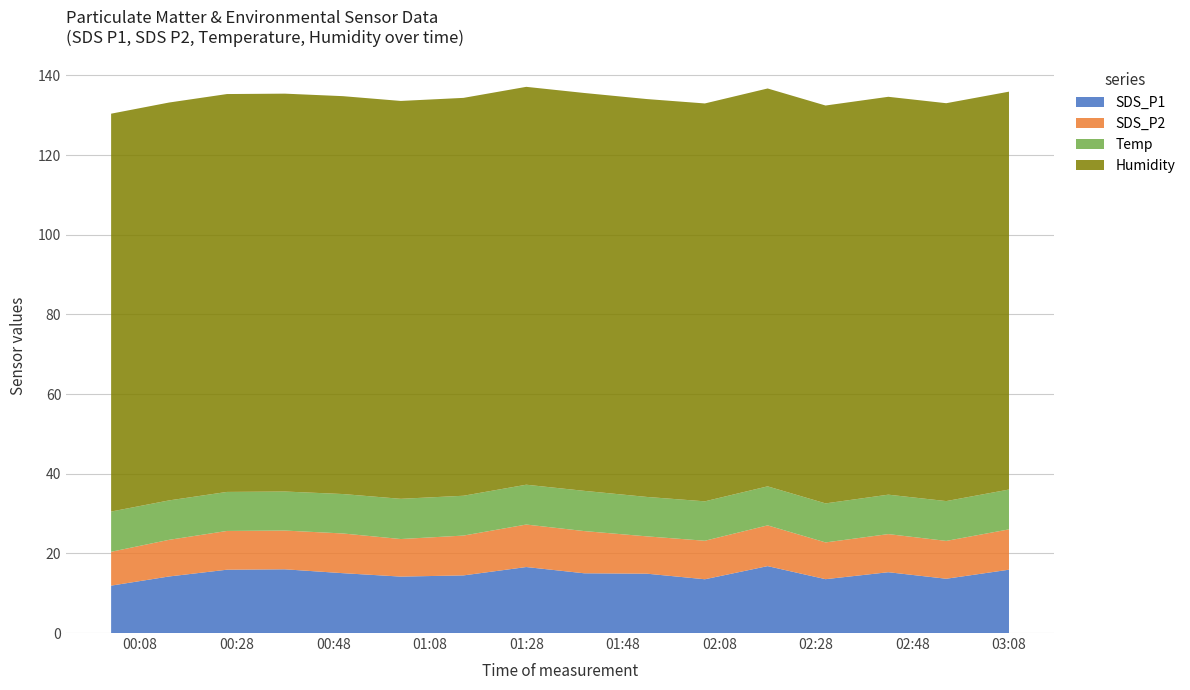

Reading right to left, extract all data points from this chart.

SDS_P1: 15.9	13.6	15.3	13.5	16.8	13.5	14.9	15.0	16.6	14.5	14.2	15.0	16.0	15.9	14.2	11.9
SDS_P2: 10.1	9.5	9.6	9.2	10.2	9.7	9.4	10.6	10.7	10.0	9.4	10.0	9.7	9.7	9.2	8.5
Temp: 10.0	10.0	9.9	9.8	9.8	9.9	9.9	10.1	10.0	10.0	10.1	9.9	9.8	9.8	9.9	10.1
Humidity: 99.9	99.9	99.9	99.9	99.9	99.9	99.9	99.9	99.9	99.9	99.9	99.9	99.9	99.9	99.9	99.9